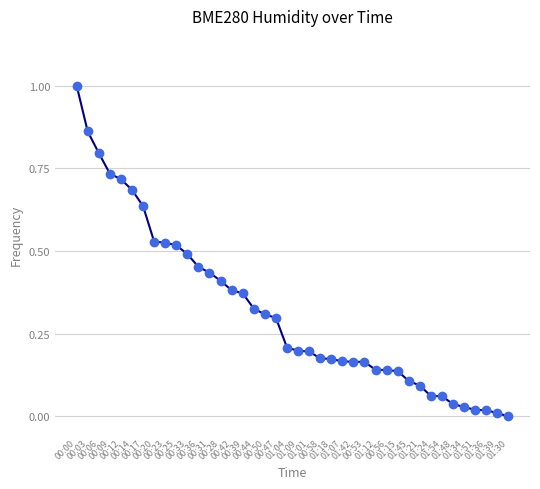

What is the sum of all values?

12.8